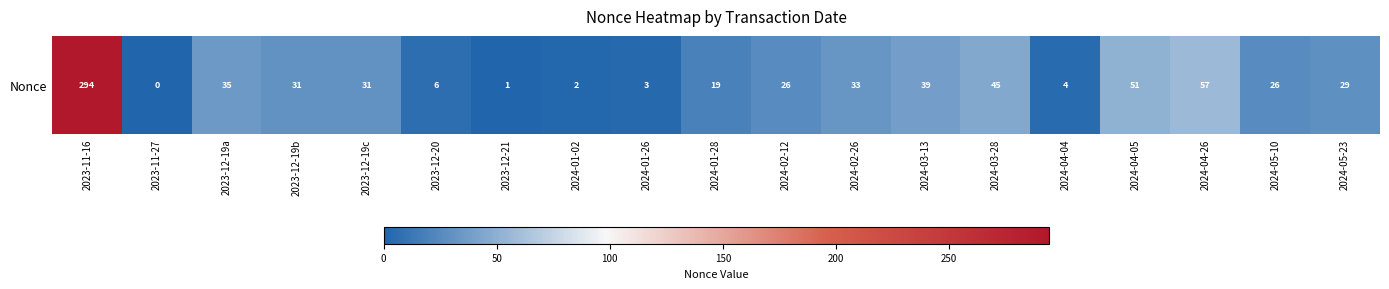

List the labels in order of value, largest first.

2023-11-16, 2024-04-26, 2024-04-05, 2024-03-28, 2024-03-13, 2023-12-19a, 2024-02-26, 2023-12-19b, 2023-12-19c, 2024-05-23, 2024-02-12, 2024-05-10, 2024-01-28, 2023-12-20, 2024-04-04, 2024-01-26, 2024-01-02, 2023-12-21, 2023-11-27